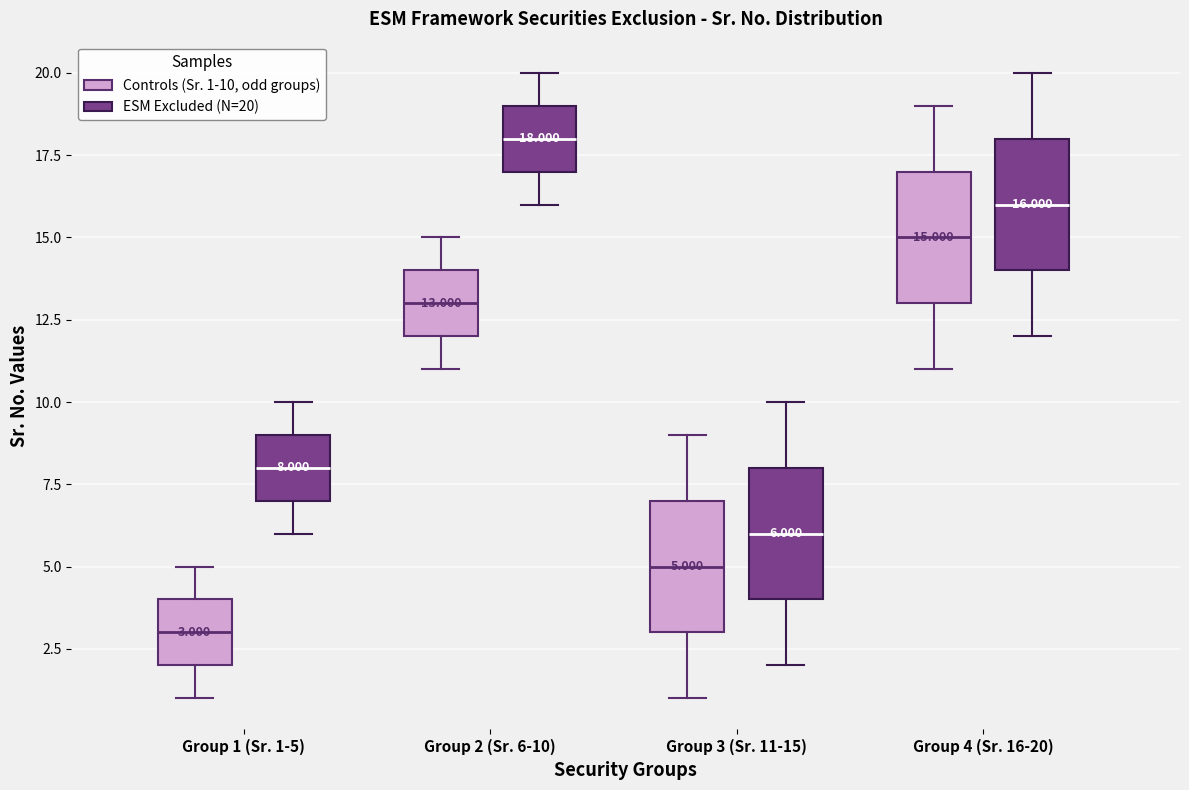

Which box has the lowest median line?

Group 1 (Sr. 1-5) (Controls (Sr. 1-10, odd groups))